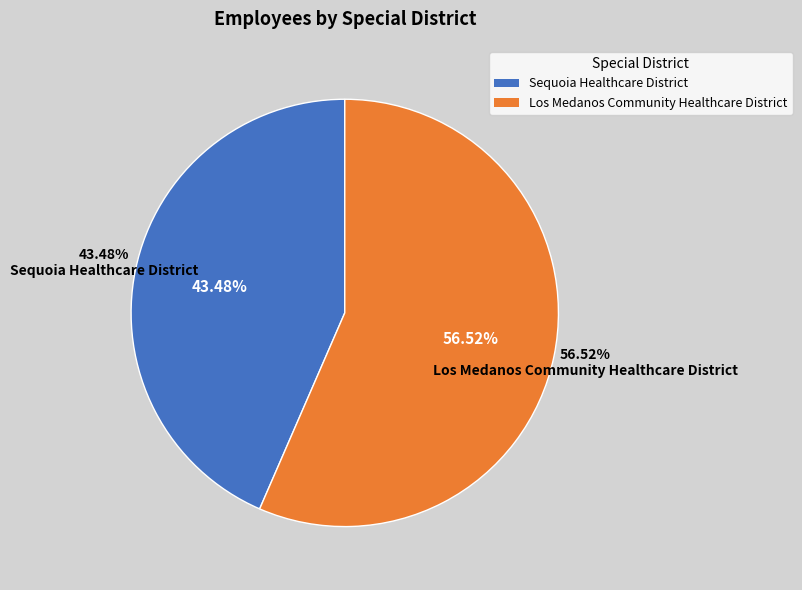

Which category accounts for the majority?

Los Medanos Community Healthcare District